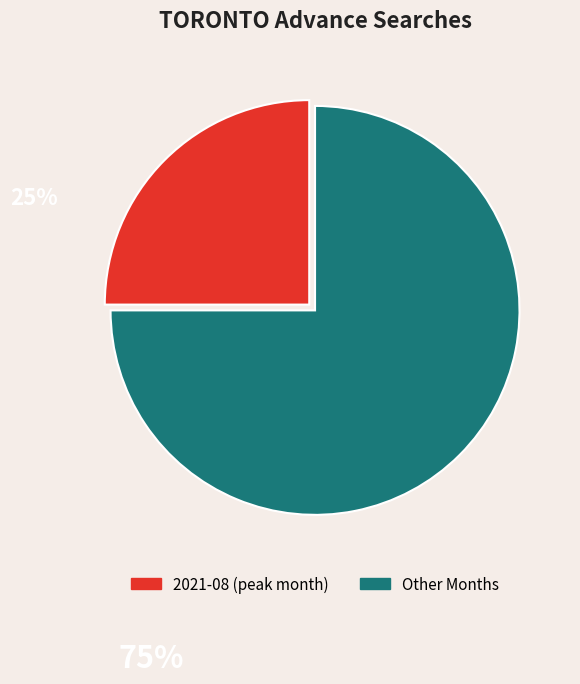

How many segments does this pie chart have?

2